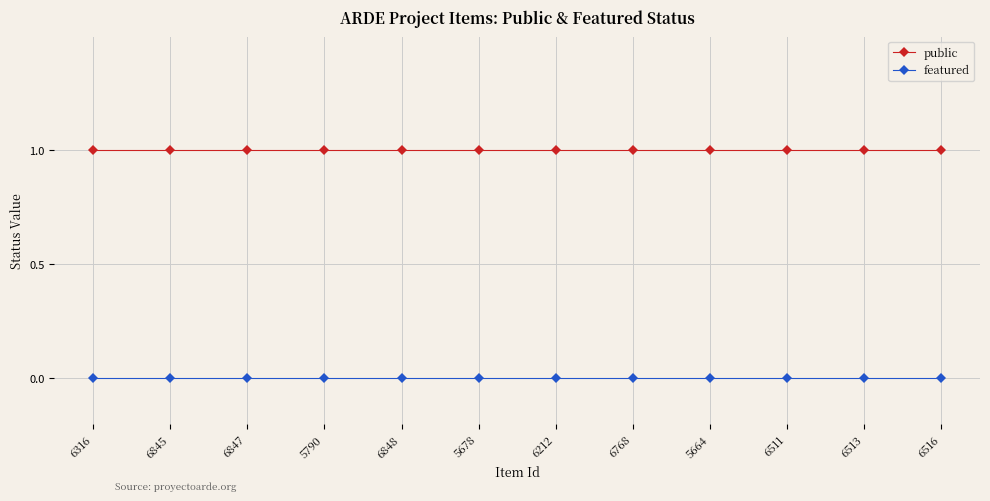

True or false: featured and public intersect in this chart.

False